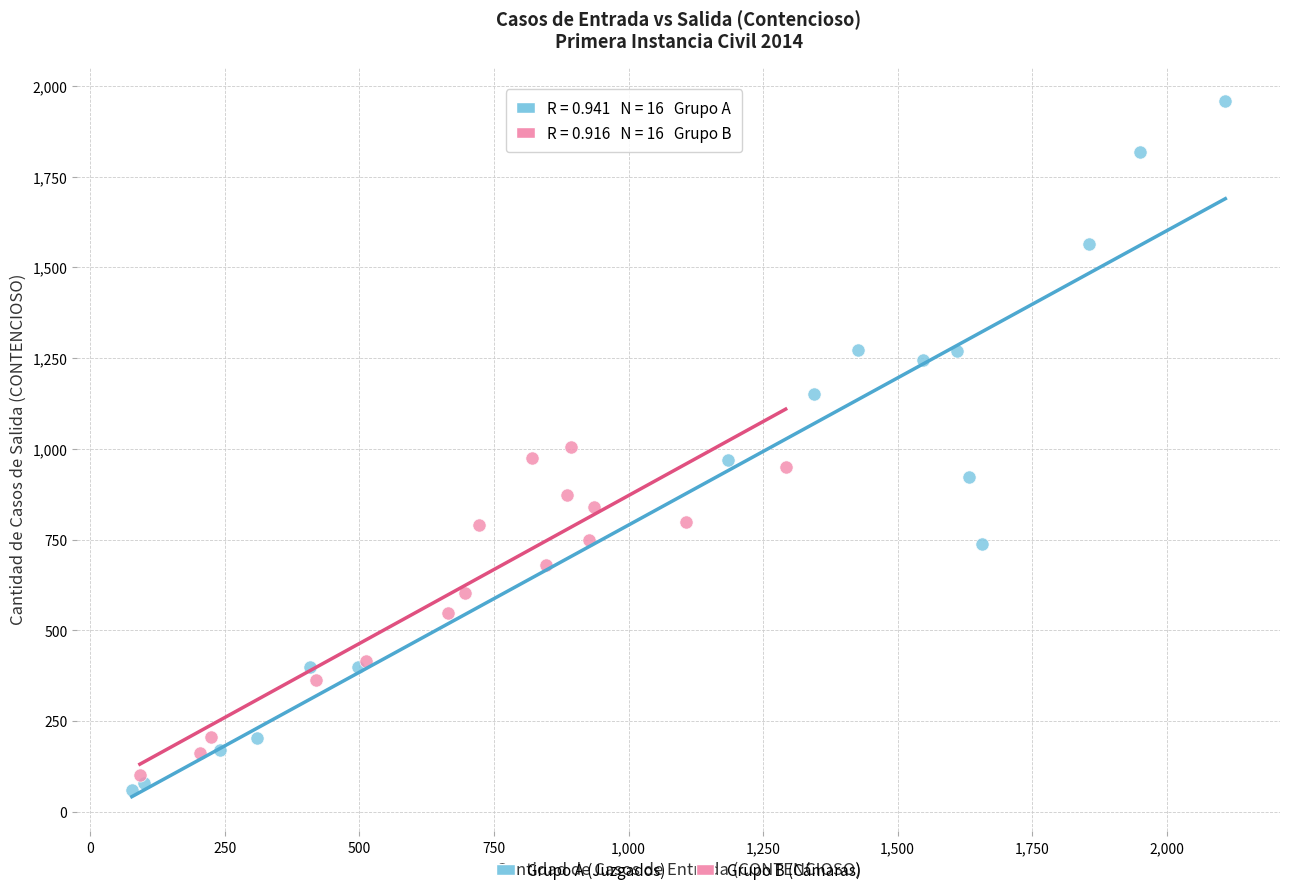

Which series contains the lowest Y value?

Grupo A (Juzgados)